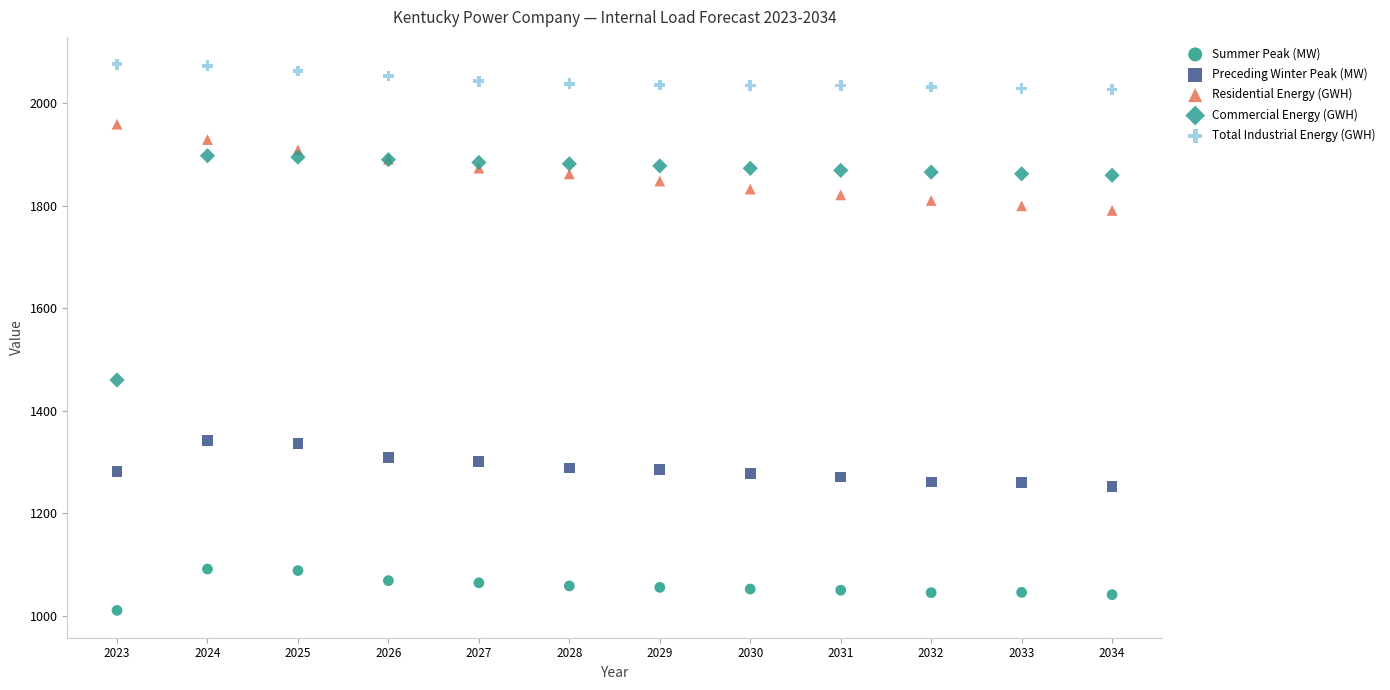

What are all the series names shown in the legend?

Summer Peak (MW), Preceding Winter Peak (MW), Residential Energy (GWH), Commercial Energy (GWH), Total Industrial Energy (GWH)